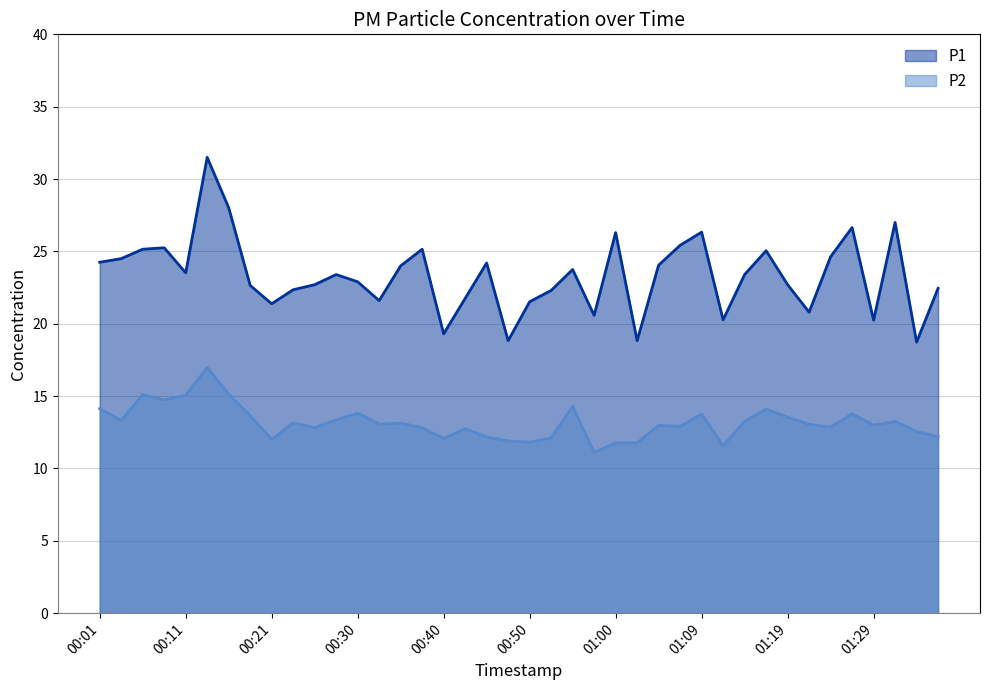

Is it true that P2 equals 12.2 at 00:45?

True